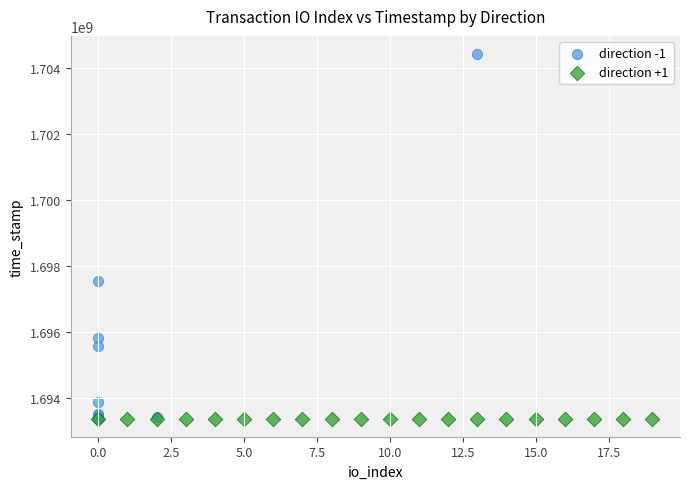

Which series contains the highest Y value?

direction -1